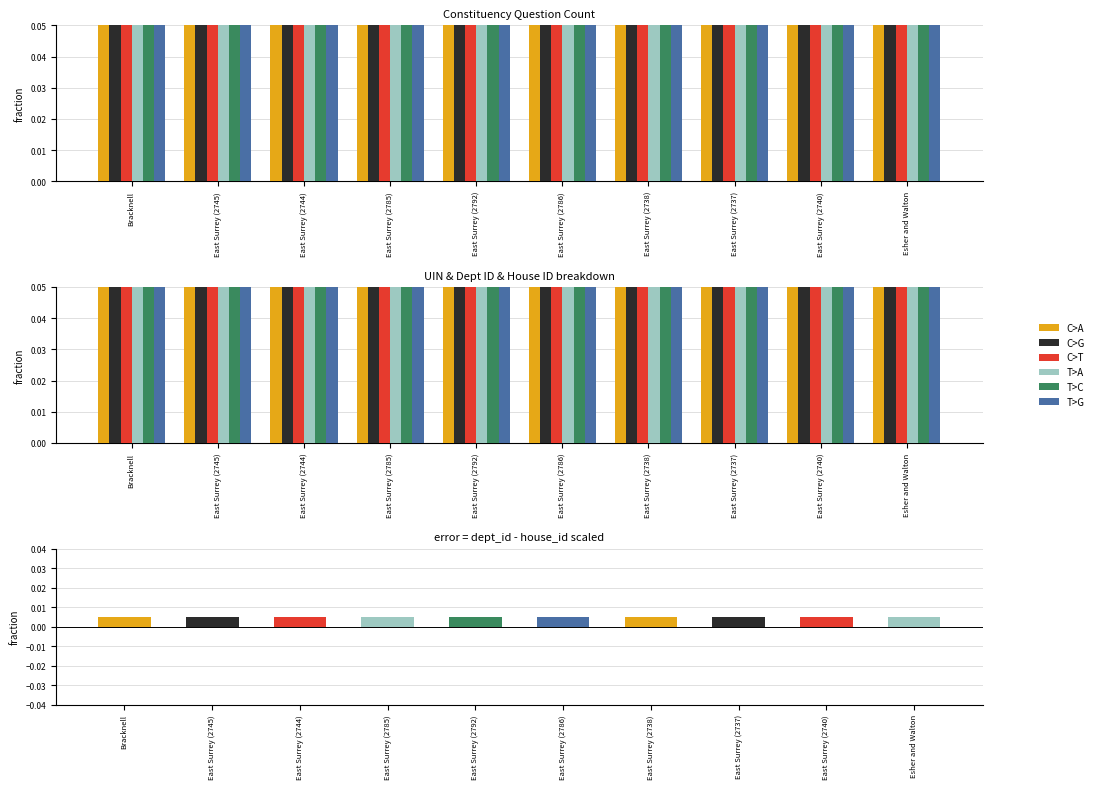

At how many categories does at least one series exceed 0?

10